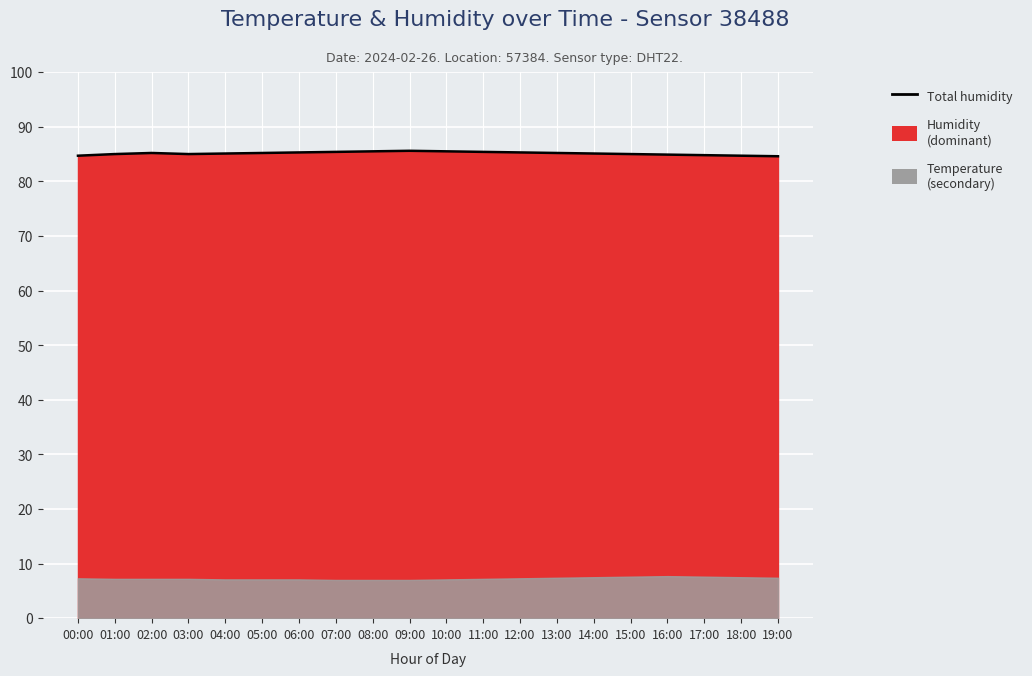

What position from the right is 04:00?

16